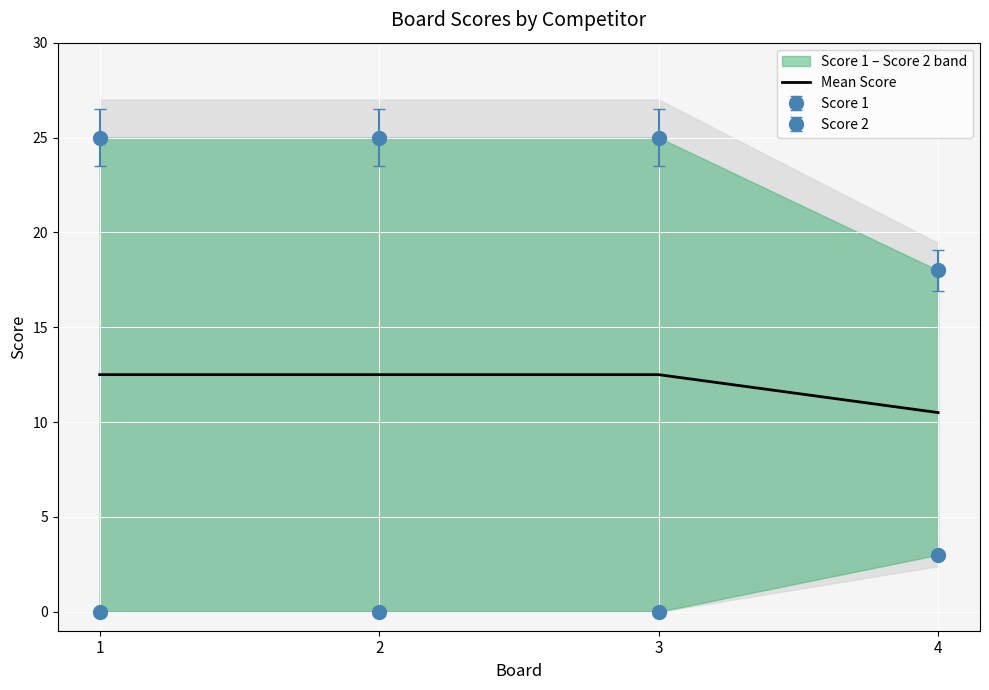

Reading right to left, what are all the values shown in this chart?

10.5	12.5	12.5	12.5